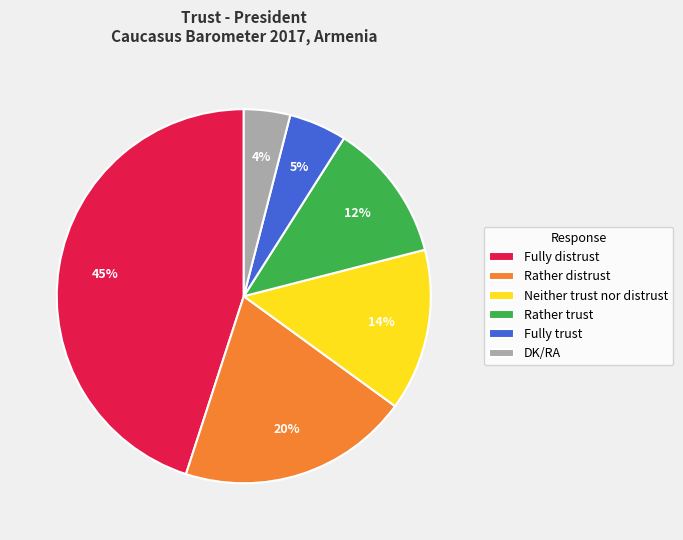

How many slices are in this pie chart?

6